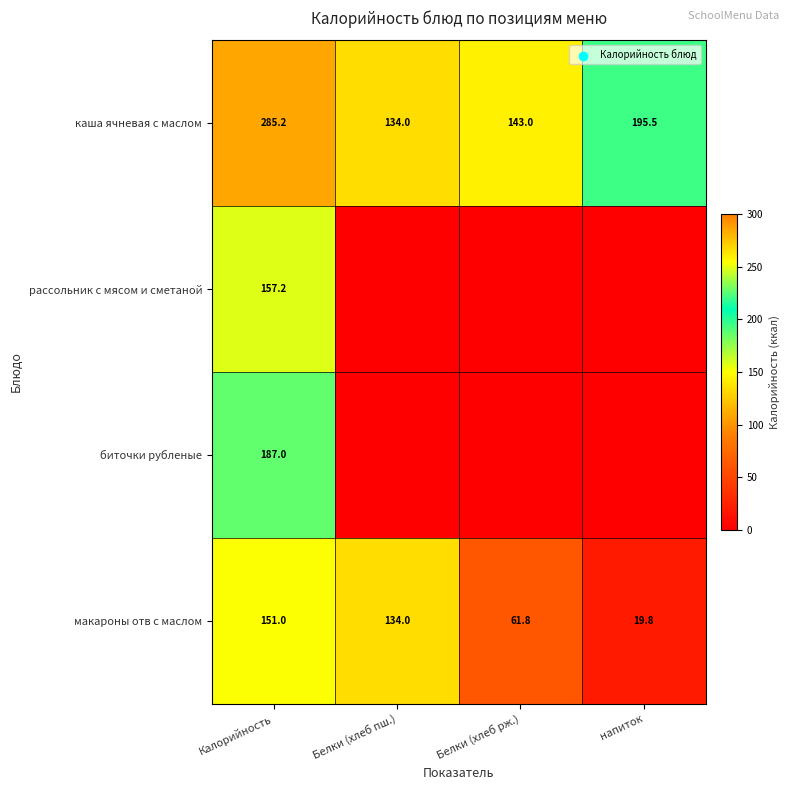

What is the difference between the highest and lowest values at Калорийность?

134.2